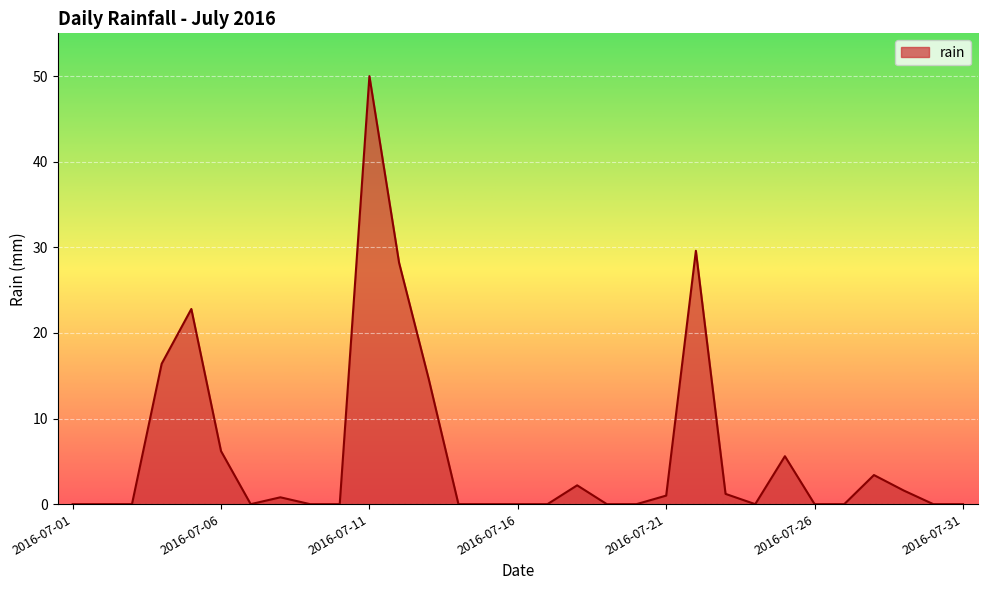

What is the maximum value shown in the chart?

50.0